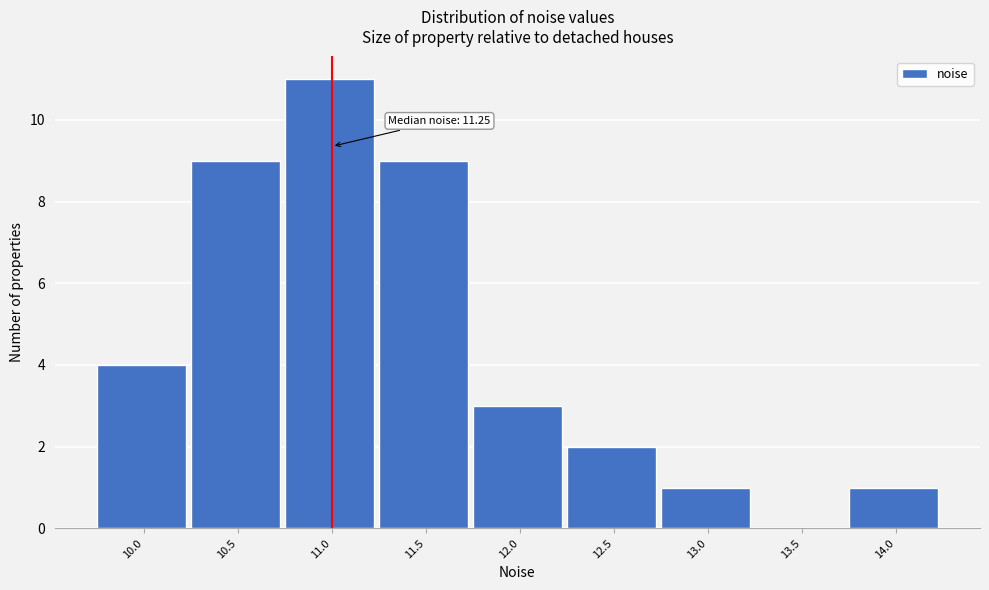

Reading left to right, transcribe all the data shown in this chart.

10.0=4	10.5=9	11.0=11	11.5=9	12.0=3	12.5=2	13.0=1	13.5=0	14.0=1